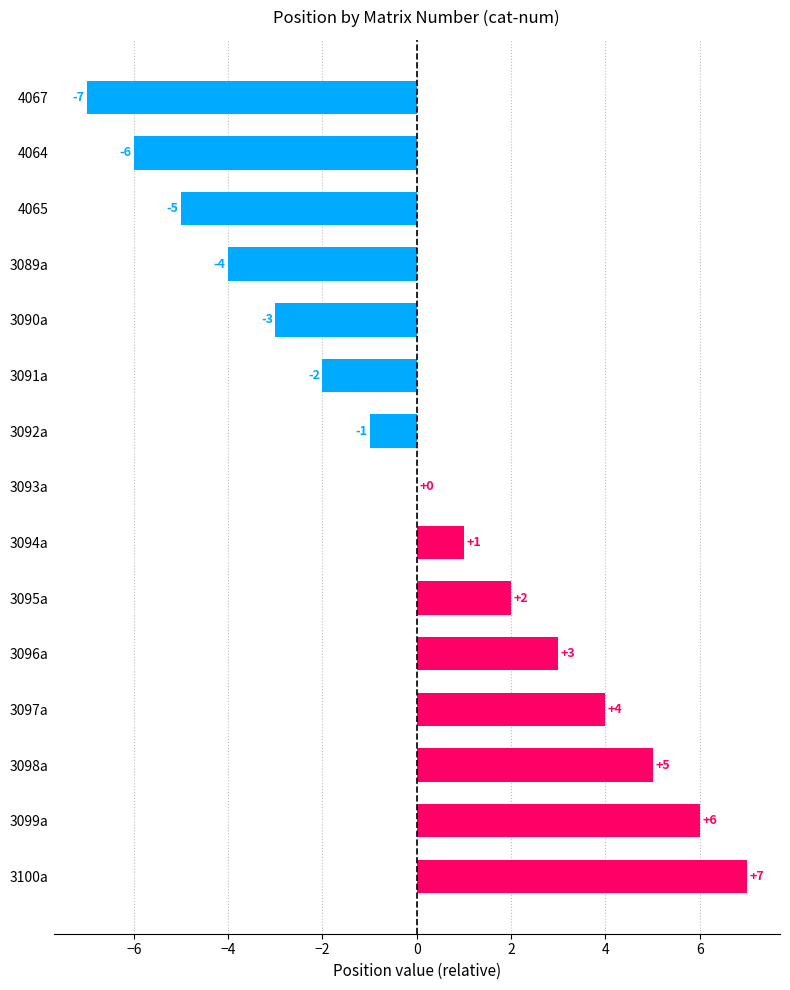

Which label corresponds to the largest value in the chart?

3100a